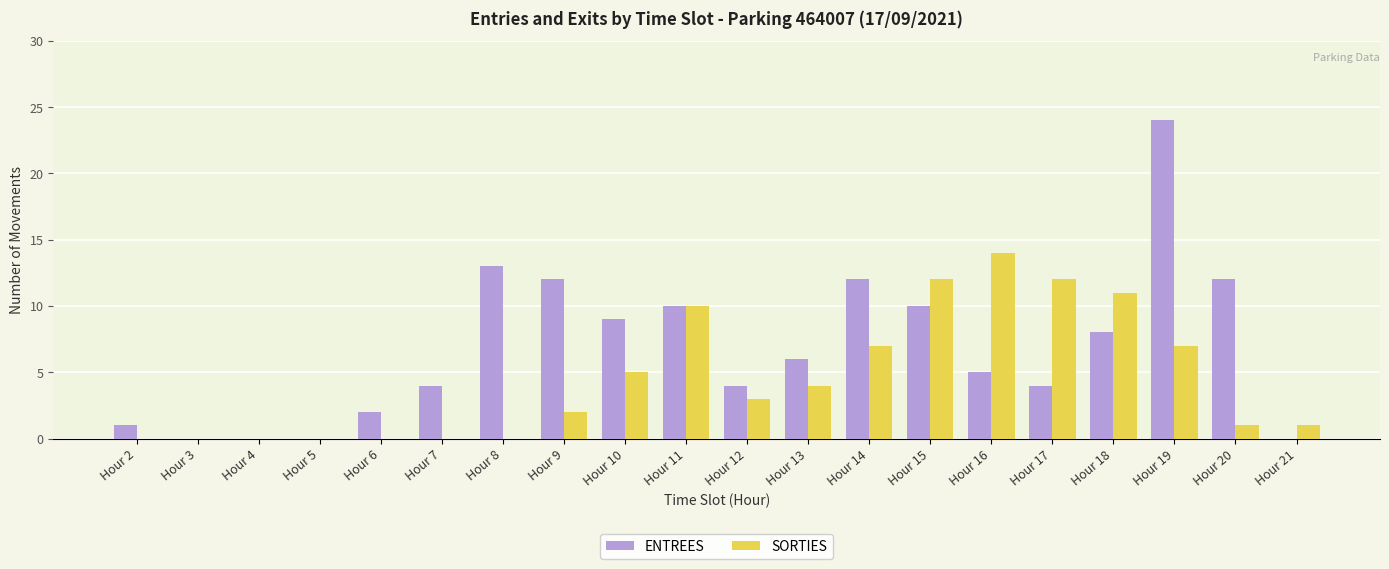

True or false: ENTREES has a value of 6 at Hour 13.

True